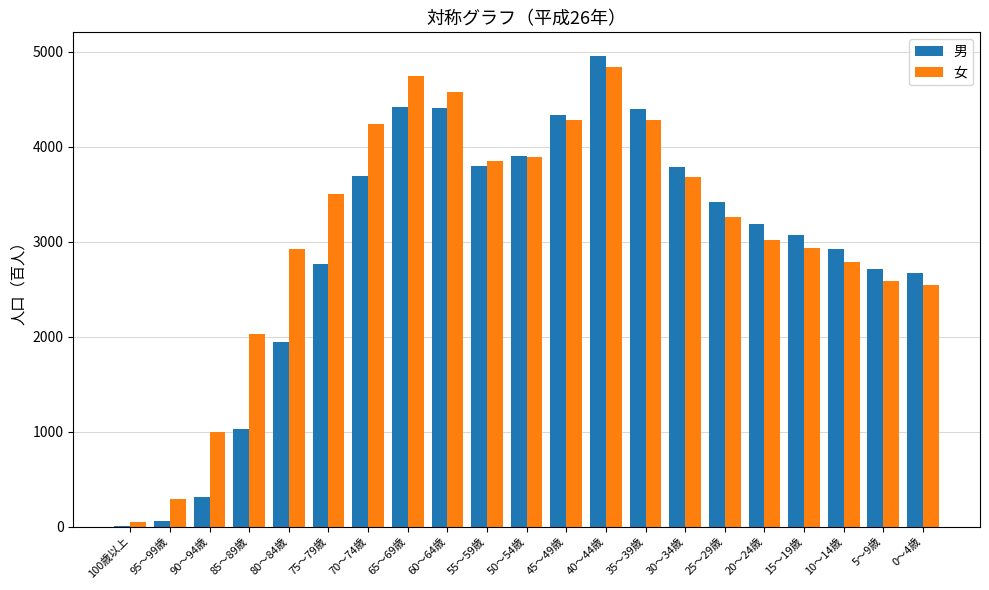

At which label does 女 first exceed 3264?

75～79歳